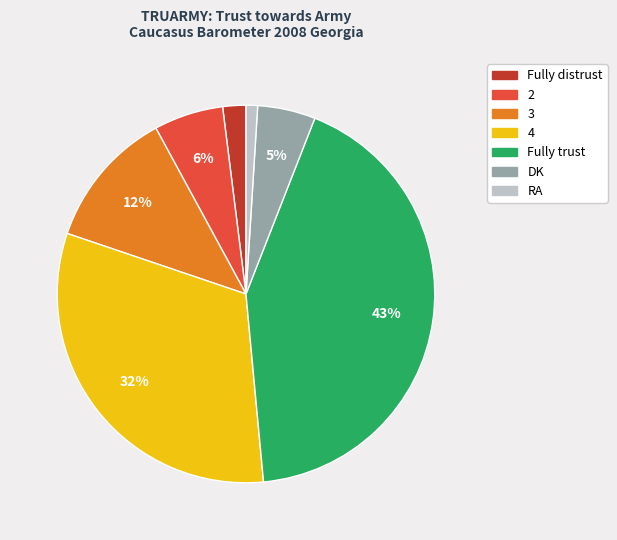

Rank the categories by value from highest to lowest.

Fully trust, 4, 3, 2, DK, Fully distrust, RA